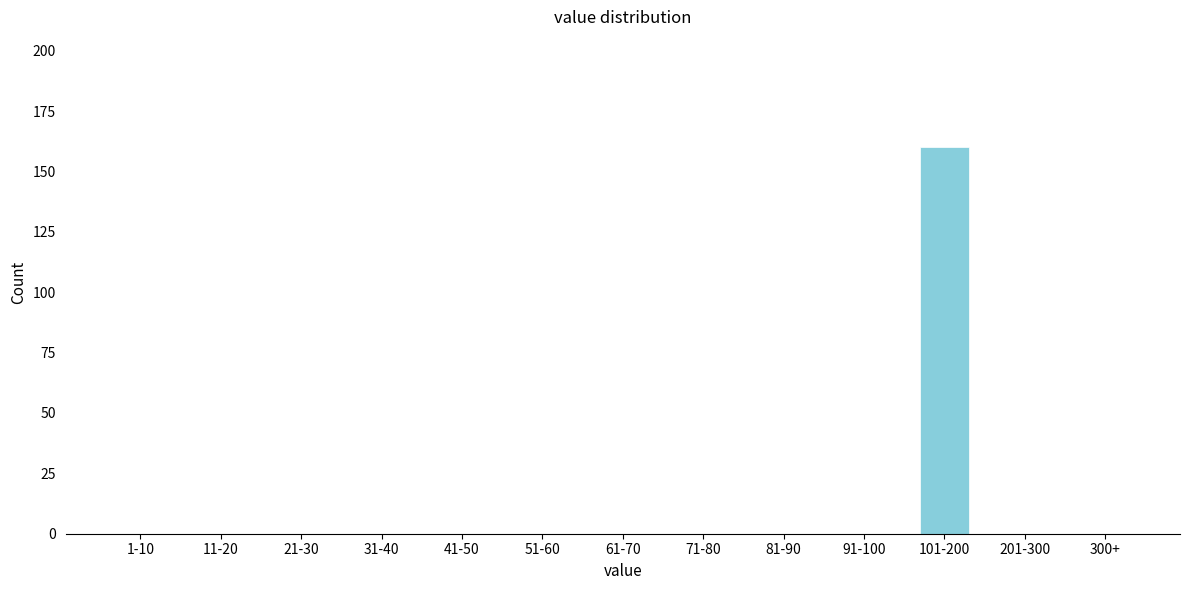

Reading left to right, what are all the values shown in this chart?

1-10=0	11-20=0	21-30=0	31-40=0	41-50=0	51-60=0	61-70=0	71-80=0	81-90=0	91-100=0	101-200=160	201-300=0	300+=0